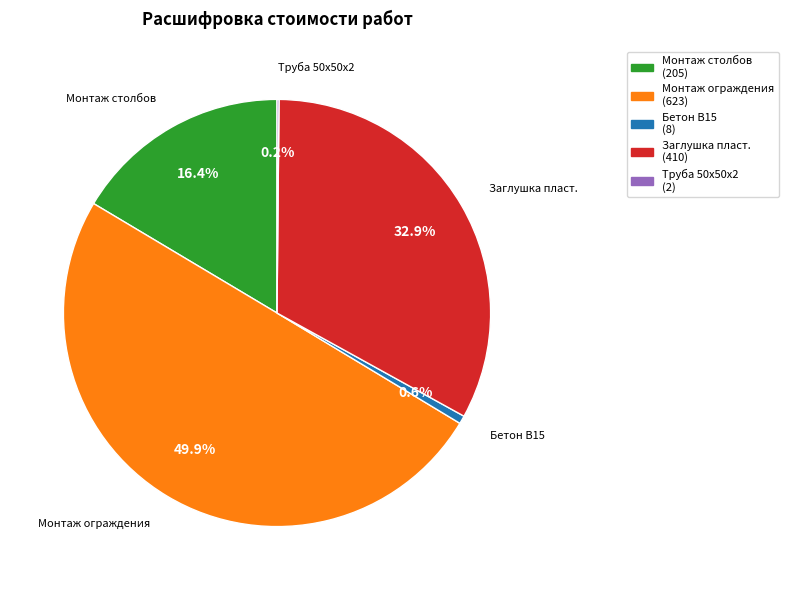

Which category has the biggest portion of the pie?

Монтаж ограждения